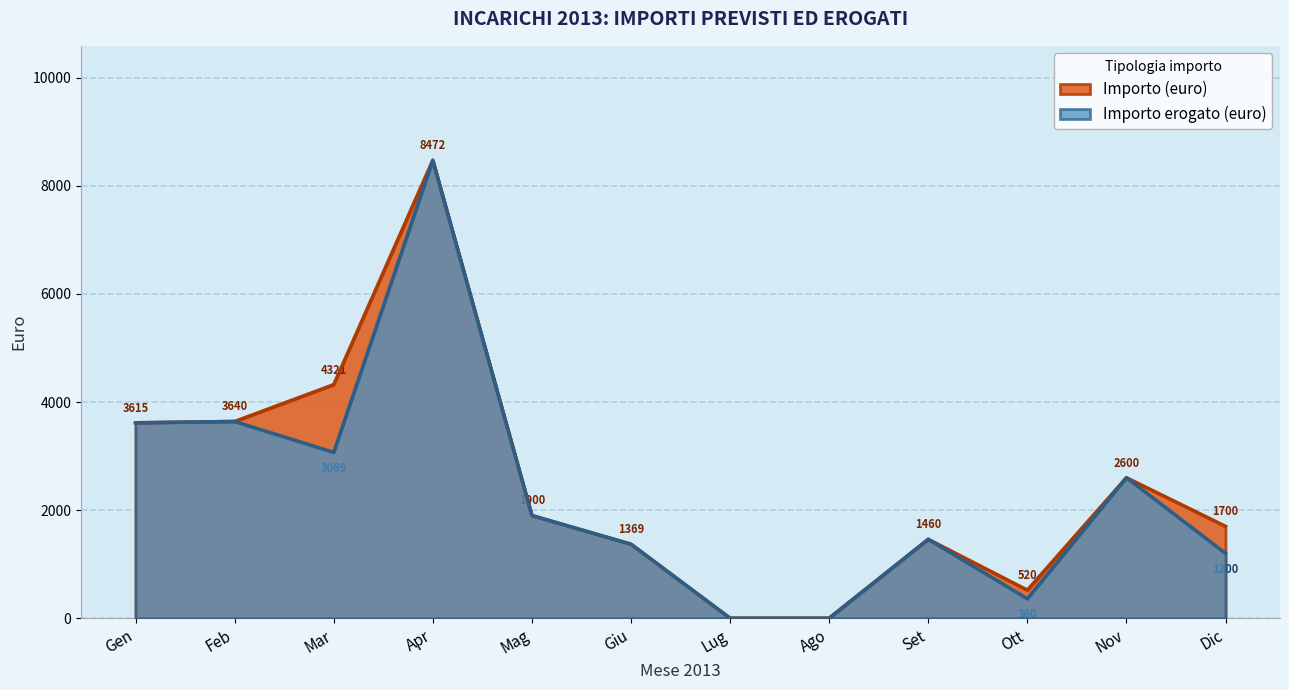

What position from the right is Gen?

12